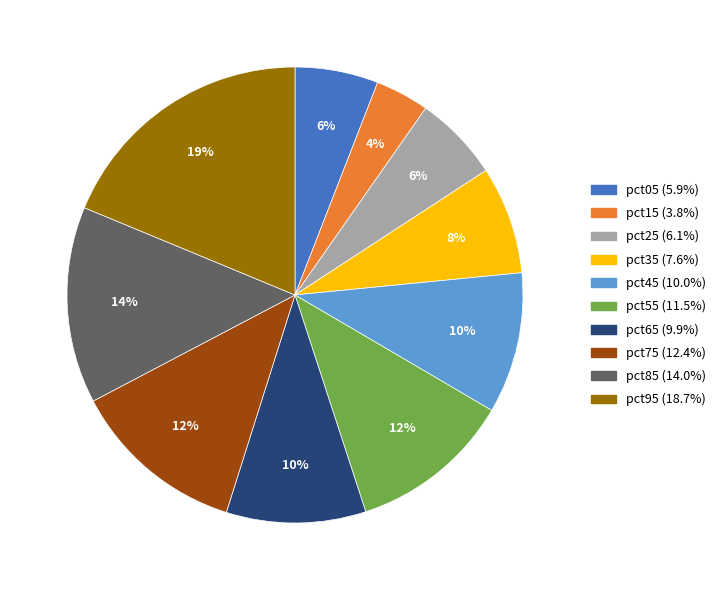

Does any single category account for the majority?

No